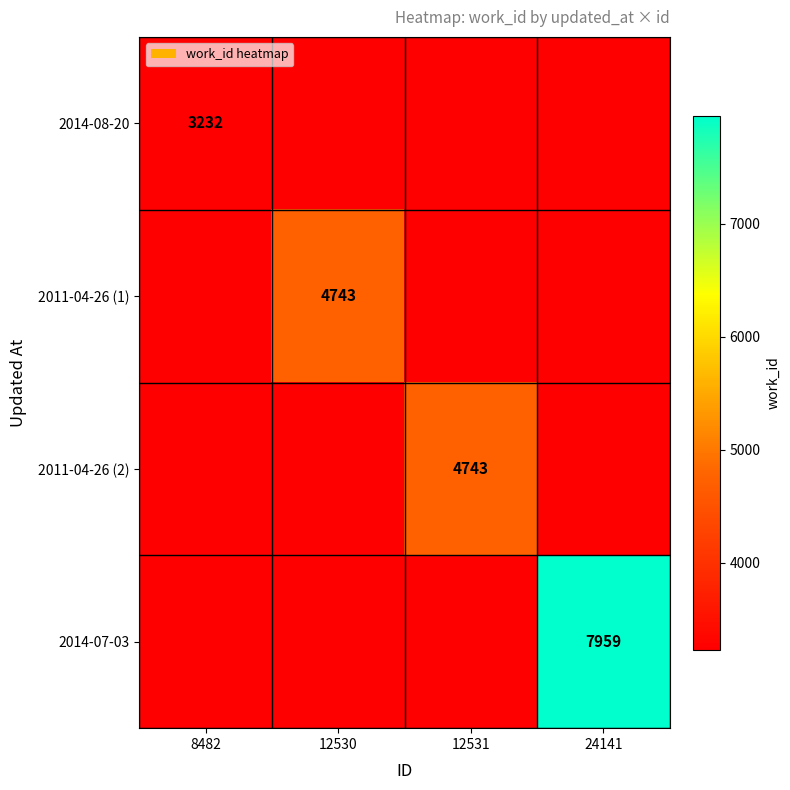

Between 8482 and 12530, which is larger?

8482